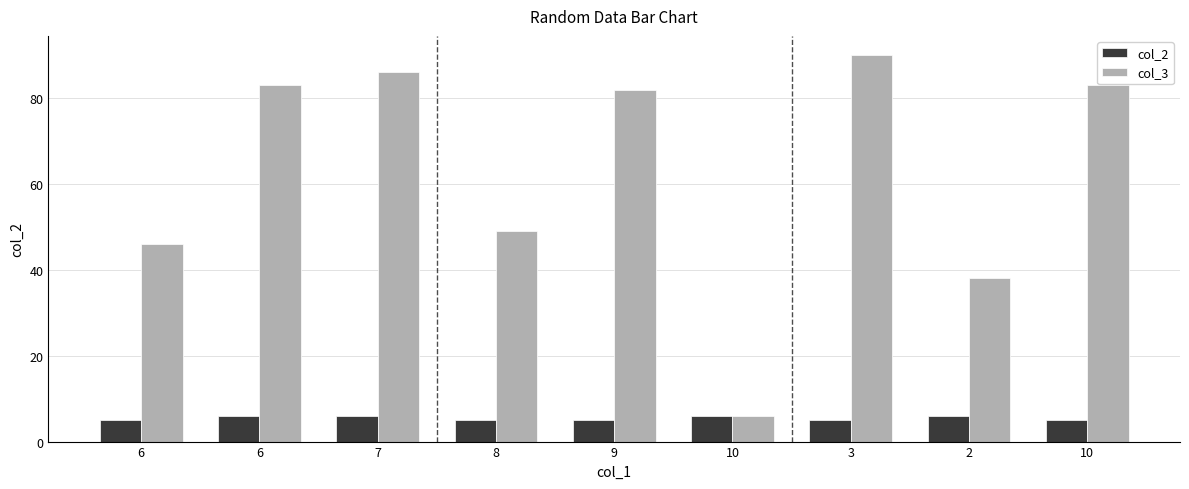

Where does the col_3 series first go above 82?

6